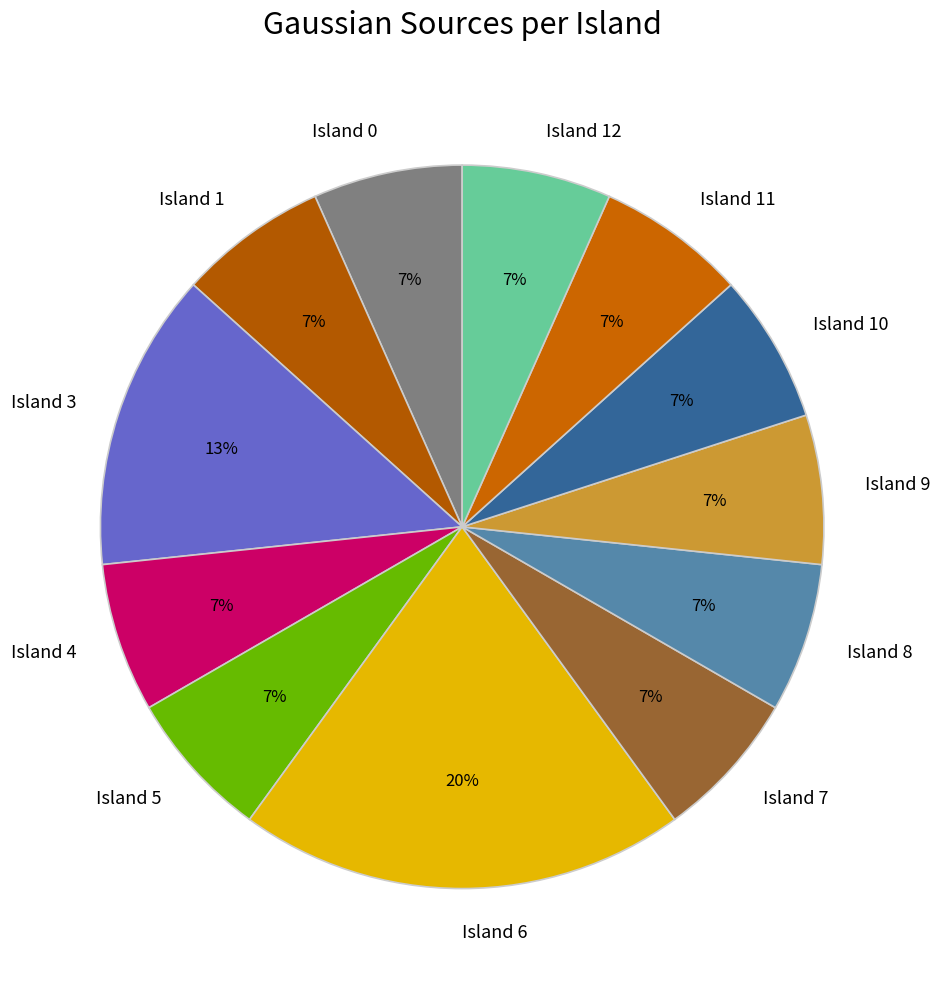

What percentage is the Island 1 slice, to the nearest percent?

7%